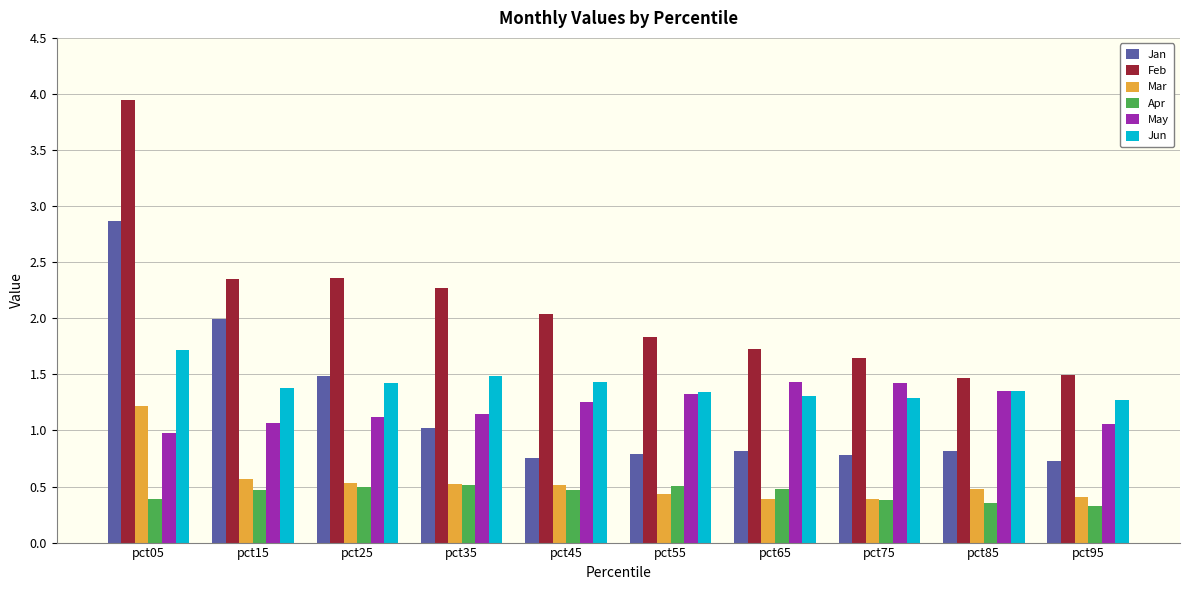

Does the chart contain stacked bars?

No